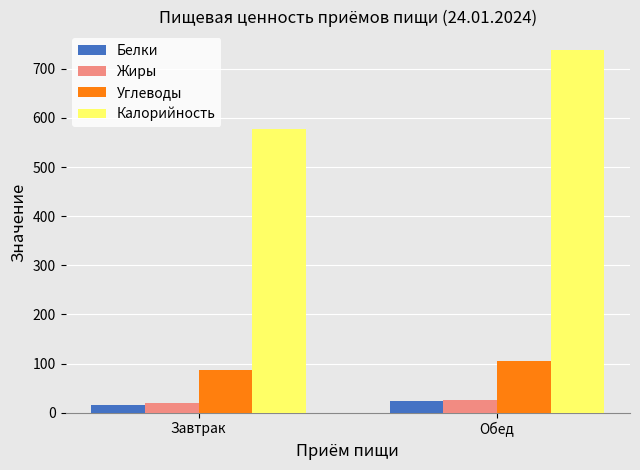

How many Жиры values are between 19 and 24?

1